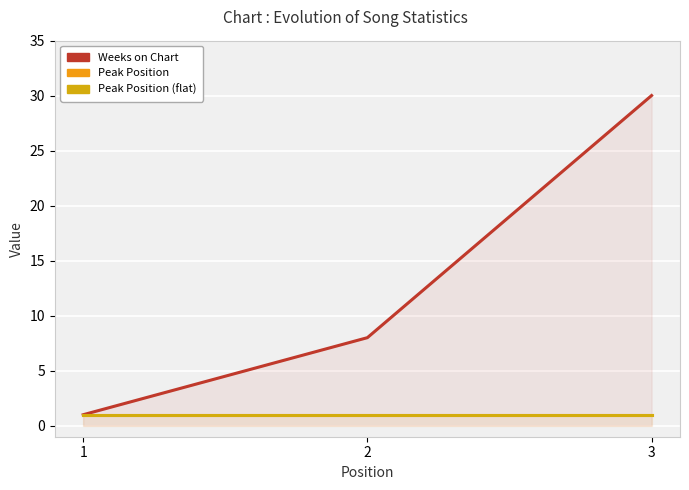

At 2, list the series in order from largest to smallest.

Weeks on Chart, Peak Position, Peak Position (flat)